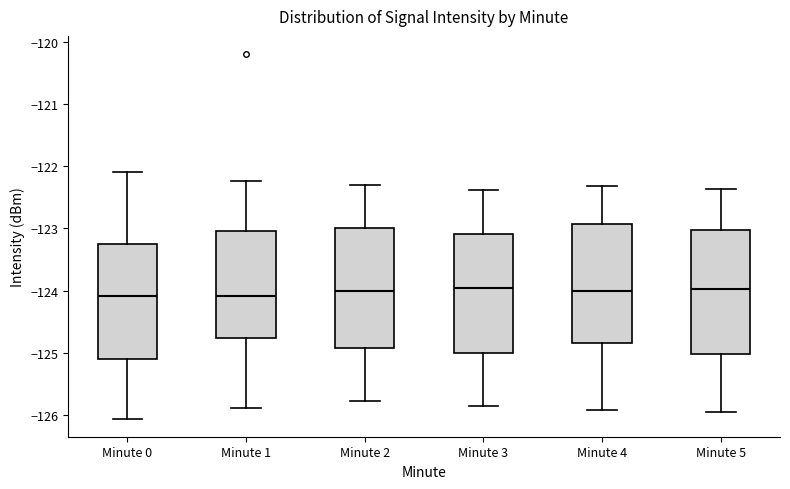

Where does the upper whisker of the box for Minute 3 end on the y-axis? The values are not printed on the chart, so give them approximately, as read against the axis.

-122.4